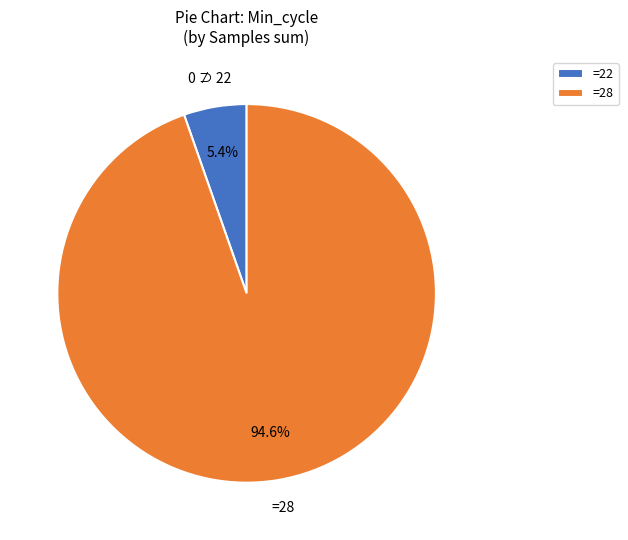

Does any single category account for the majority?

Yes